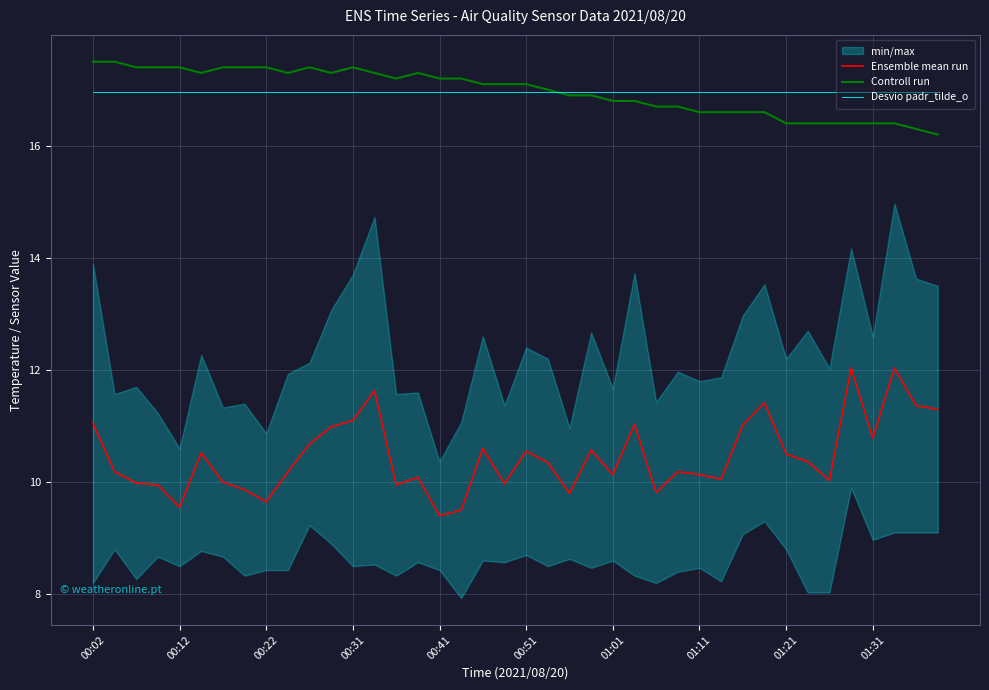

Reading left to right, transcribe all the data shown in this chart.

Ensemble mean run: 11.1	10.2	10.0	9.9	9.6	10.5	10.0	9.9	9.6	10.2	10.7	11.0	11.1	11.6	9.9	10.1	9.4	9.5	10.6	10.0	10.6	10.3	9.8	10.6	10.1	11.0	9.8	10.2	10.1	10.1	11.0	11.4	10.5	10.4	10.0	12.0	10.8	12.0	11.4	11.3
Controll run: 17.5	17.5	17.4	17.4	17.4	17.3	17.4	17.4	17.4	17.3	17.4	17.3	17.4	17.3	17.2	17.3	17.2	17.2	17.1	17.1	17.1	17.0	16.9	16.9	16.8	16.8	16.7	16.7	16.6	16.6	16.6	16.6	16.4	16.4	16.4	16.4	16.4	16.4	16.3	16.2
Desvio padr_tilde_o: 17.0	17.0	17.0	17.0	17.0	17.0	17.0	17.0	17.0	17.0	17.0	17.0	17.0	17.0	17.0	17.0	17.0	17.0	17.0	17.0	17.0	17.0	17.0	17.0	17.0	17.0	17.0	17.0	17.0	17.0	17.0	17.0	17.0	17.0	17.0	17.0	17.0	17.0	17.0	17.0